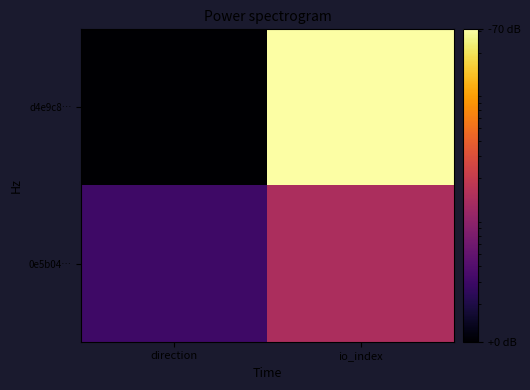

Reading left to right, list all the values displayed in this chart.

d4e9c8…: direction=1	io_index=307
0e5b04…: direction=3	io_index=14